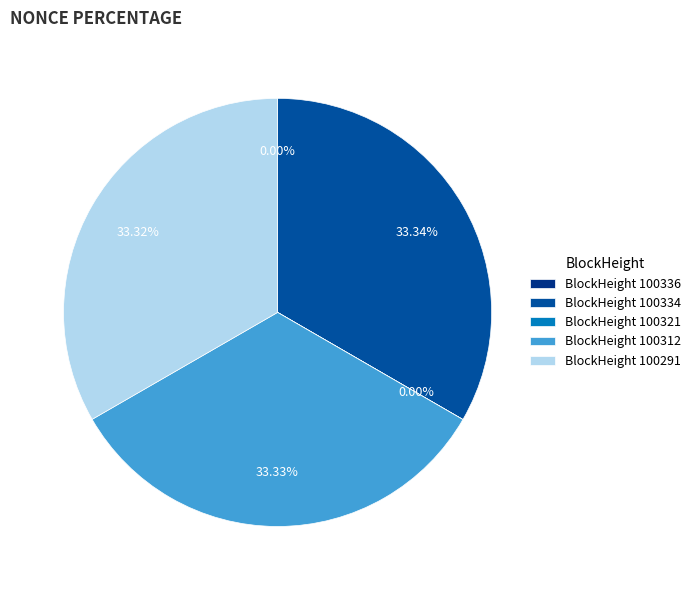

Does any single category account for the majority?

No